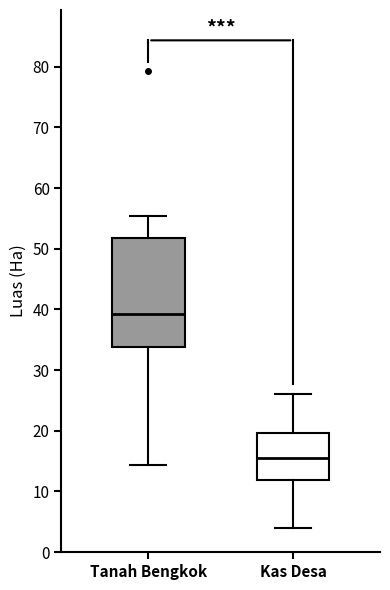

Reading left to right, read every box against the y-axis: the position of its median line, the range the box covers, and the ends of its whiskers. The values are not printed on the chart, so give them approximately, as read against the axis.

Tanah Bengkok: median 39, box 34 to 52, whiskers 14 to 55
Kas Desa: median 16, box 12 to 20, whiskers 4 to 26